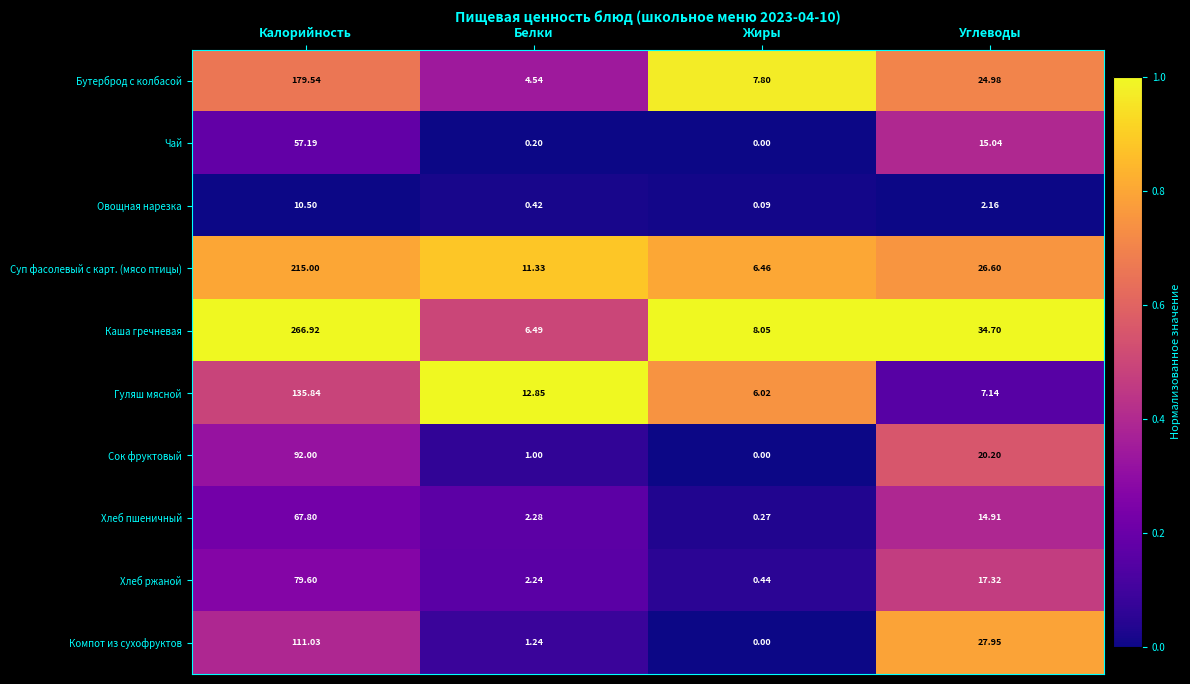

At which label does Каша гречневая reach its peak?

Калорийность